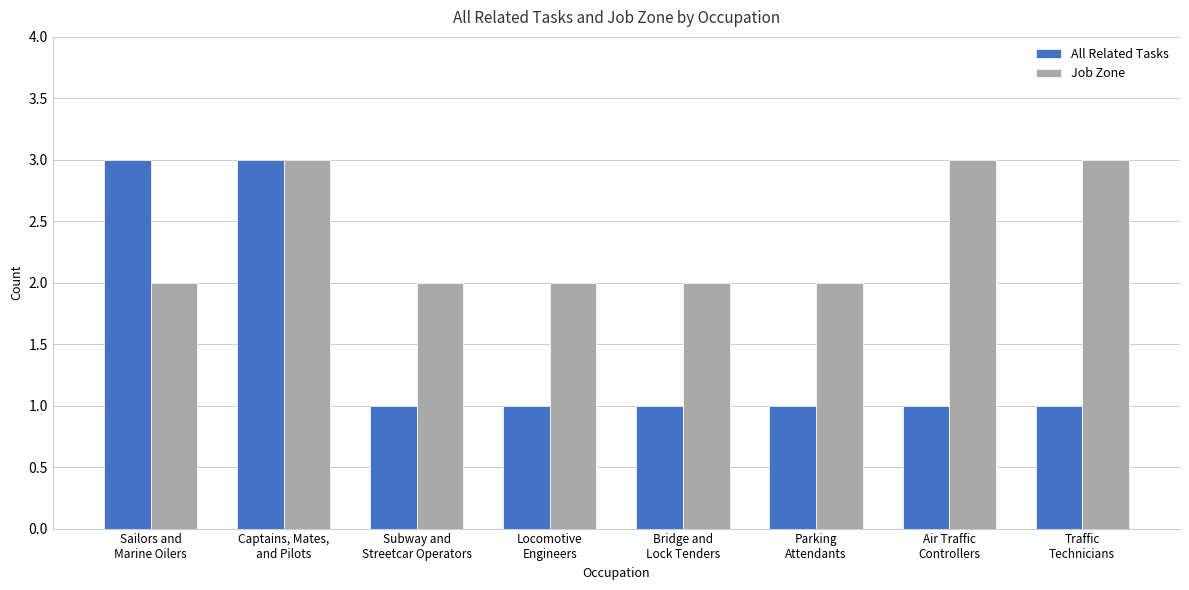

What is the maximum value for Job Zone?

3